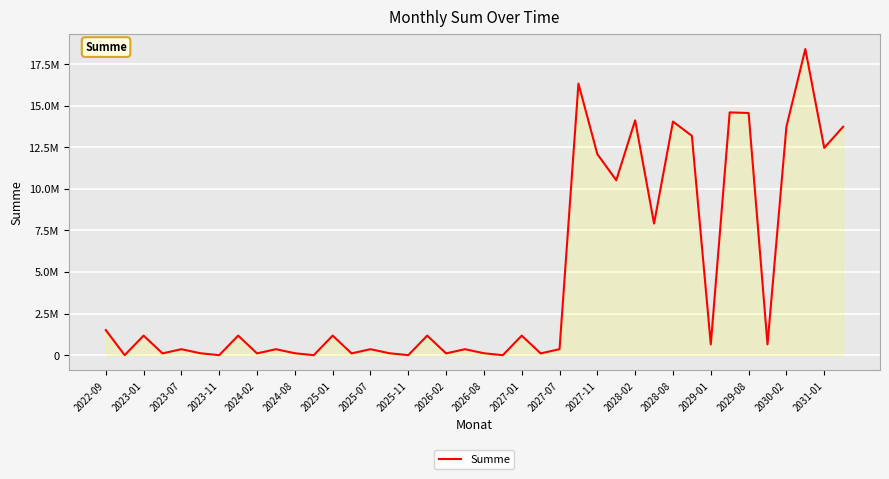

Does the chart display data point markers on the line(s)?

No